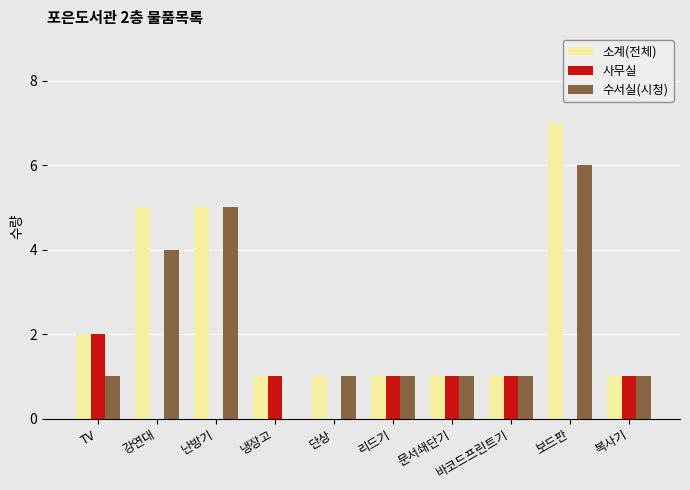

Which series changed the most between 강연대 and 문서쇄단기?

소계(전체)